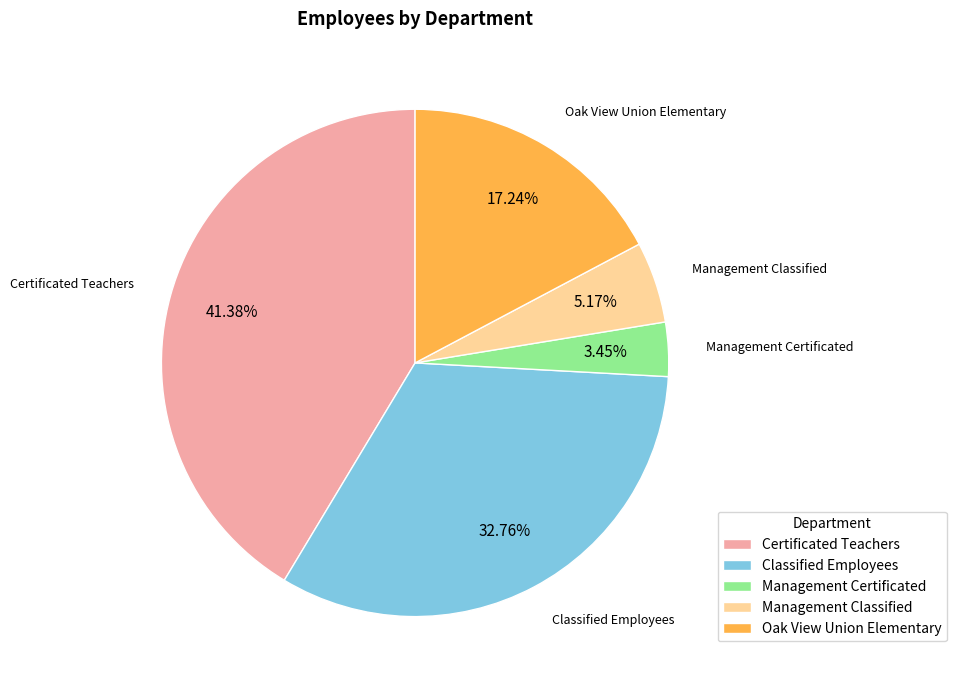

Does any single category account for the majority?

No